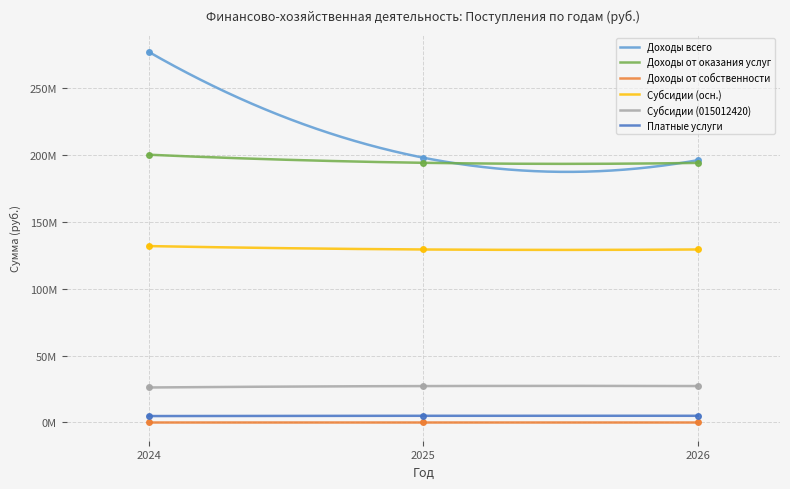

What is the value of the Субсидии (015012420) point at the 2nd from the left?

129197100.0